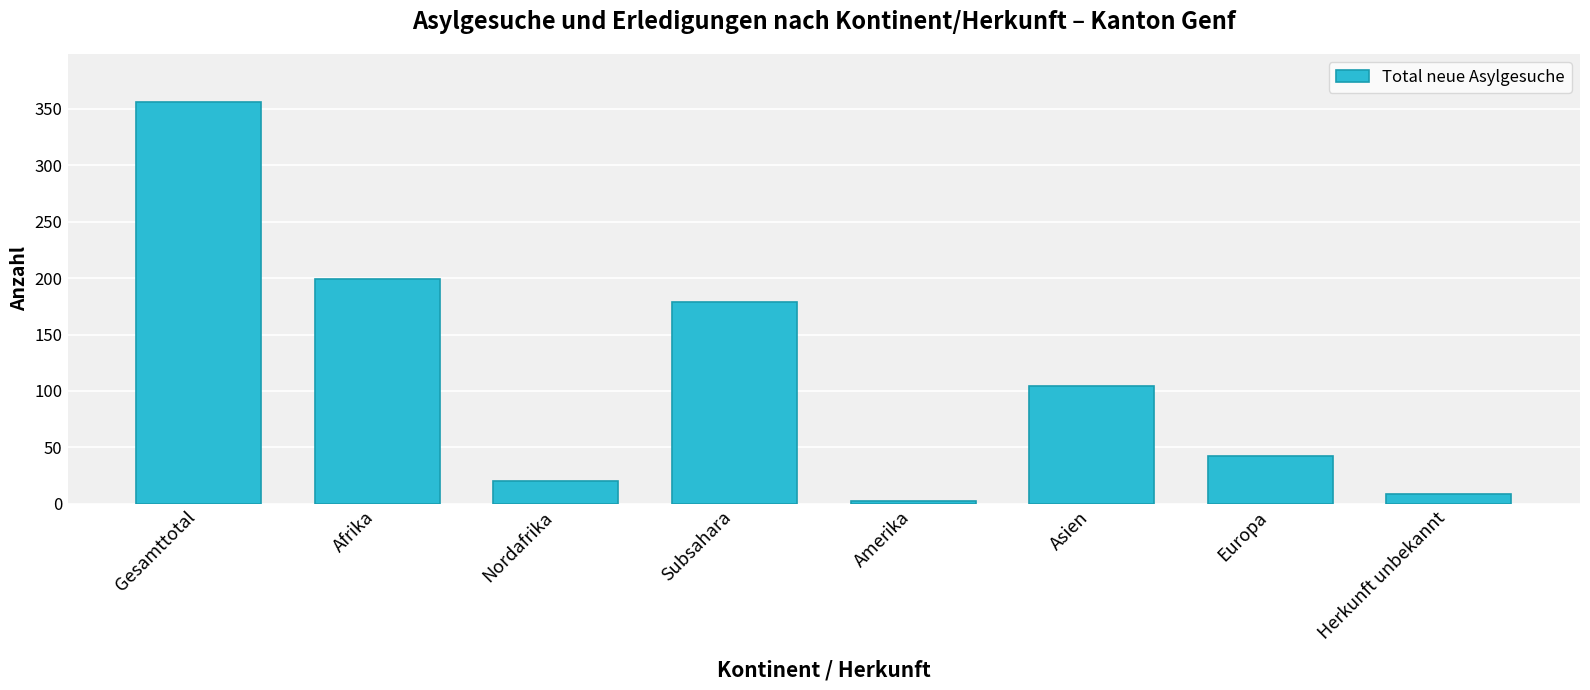

What position from the left is Asien?

6